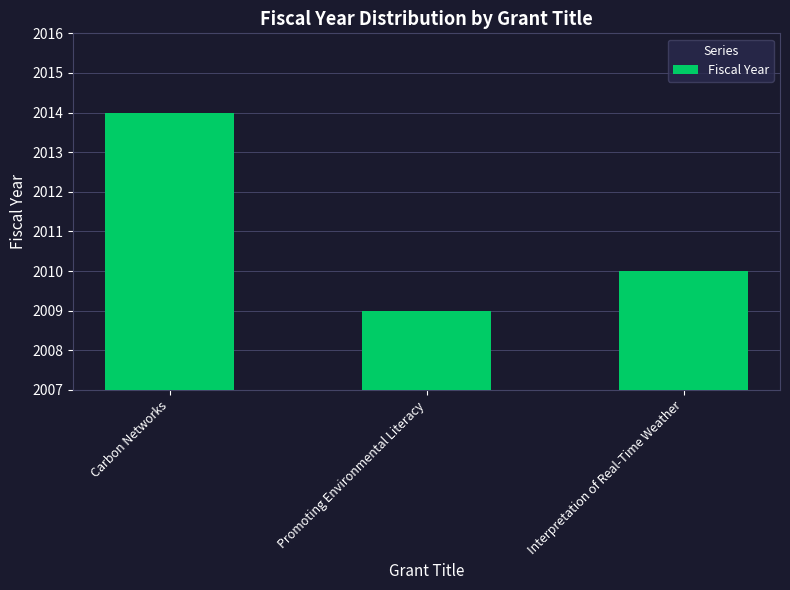

What is the average value?

2011